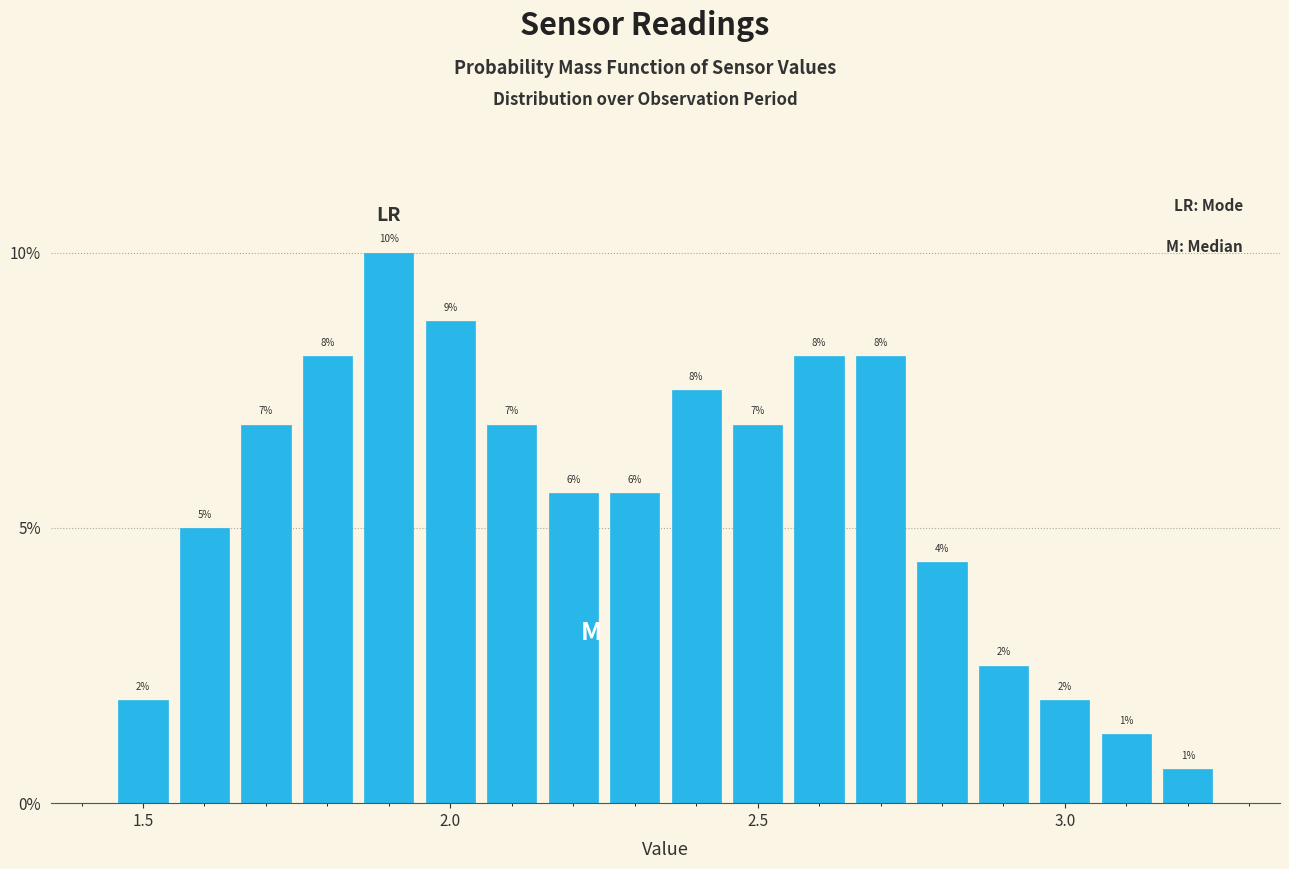

Around what value on the x-axis is the tallest bar? Give the approximate position of its centre, as read against the axis.

1.90